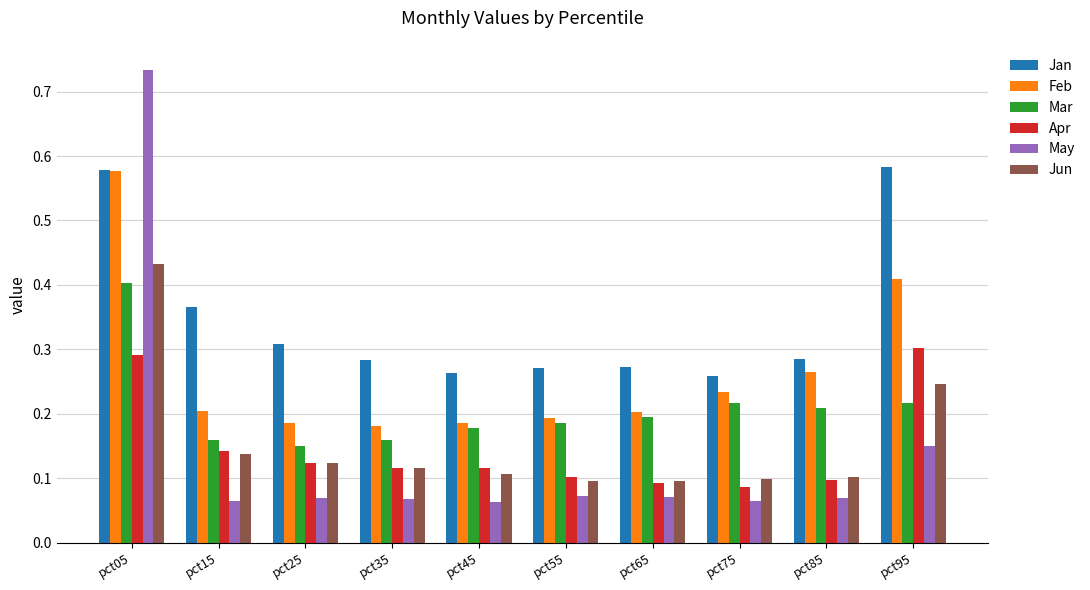

At which label does Mar reach its peak?

pct05